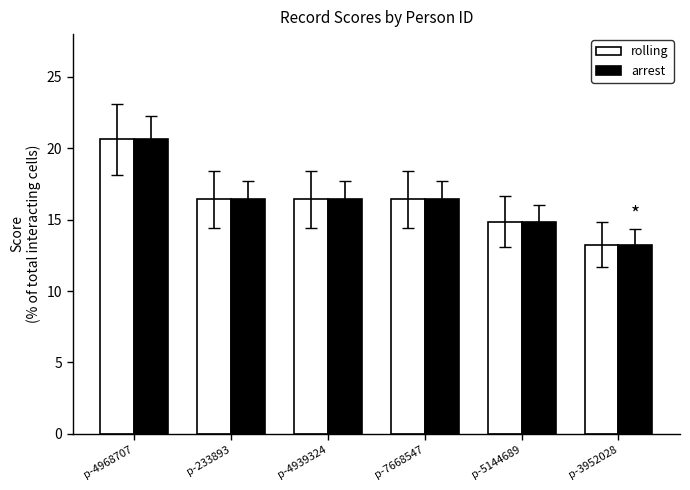

Reading left to right, list all the values displayed in this chart.

rolling: p-4968707=20.6	p-233893=16.4	p-4939324=16.4	p-7668547=16.4	p-5144689=14.9	p-3952028=13.3
arrest: p-4968707=20.6	p-233893=16.4	p-4939324=16.4	p-7668547=16.4	p-5144689=14.9	p-3952028=13.3